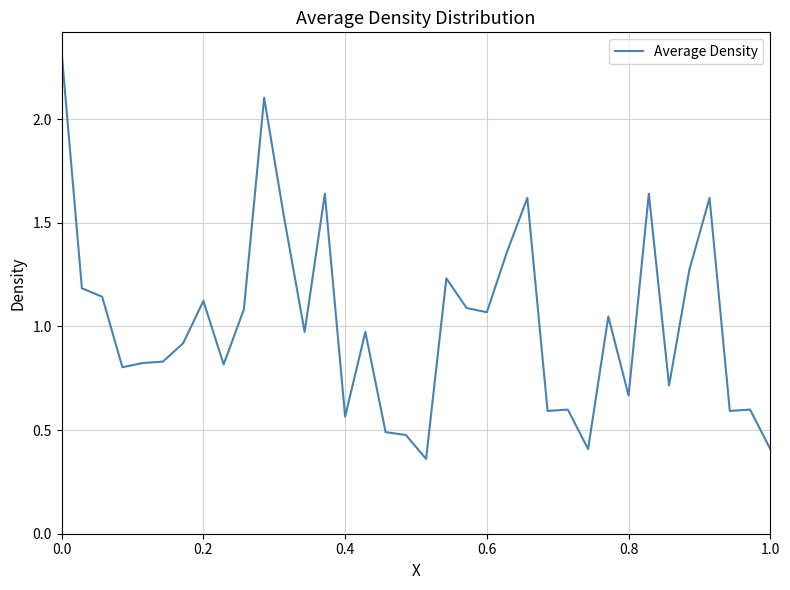

What is the greatest value displayed?

2.3